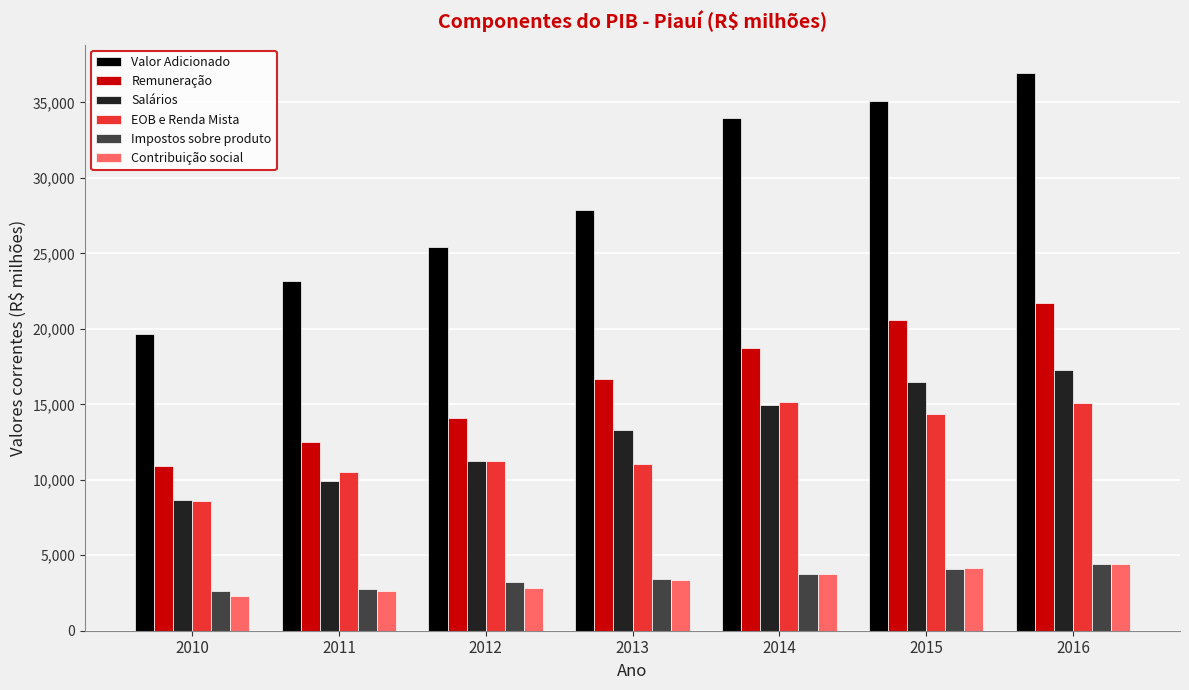

What is the average value of the Impostos sobre produto series?

3470.2